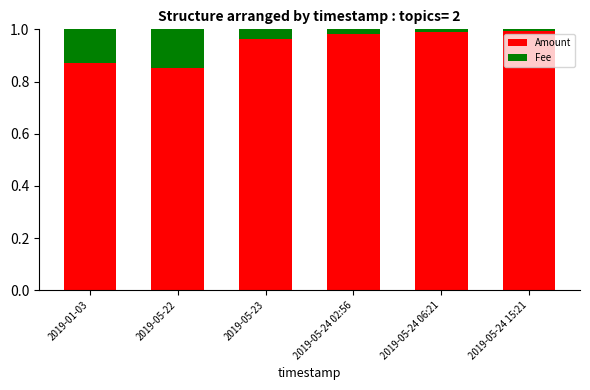

True or false: Amount has a value of 1.0 at 2019-05-24 15:21.

True